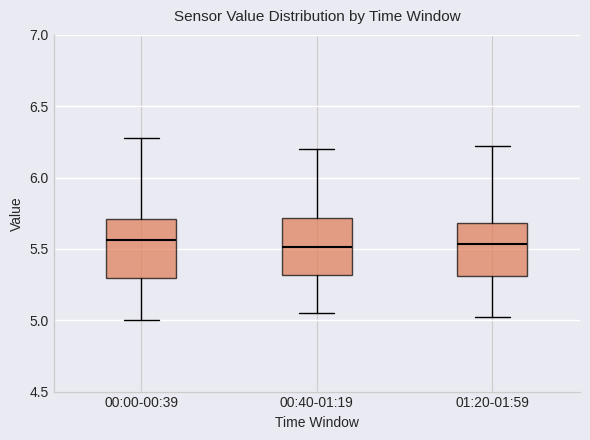

Reading left to right, read every box against the y-axis: the position of its median line, the range the box covers, and the ends of its whiskers. The values are not printed on the chart, so give them approximately, as read against the axis.

00:00-00:39: median 5.55, box 5.30 to 5.70, whiskers 5.00 to 6.30
00:40-01:19: median 5.50, box 5.30 to 5.70, whiskers 5.05 to 6.20
01:20-01:59: median 5.55, box 5.30 to 5.70, whiskers 5.00 to 6.20